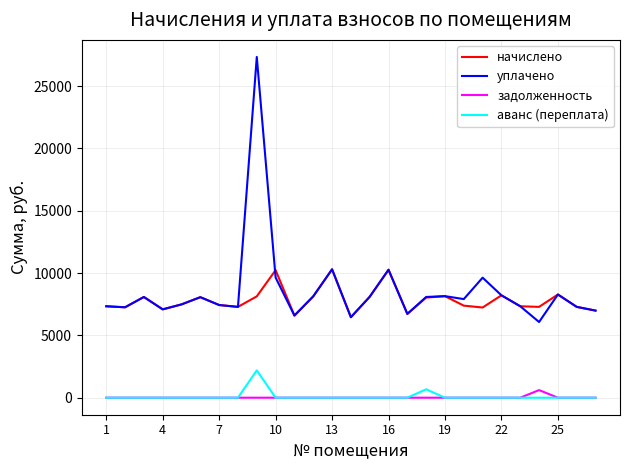

Is this an area chart (filled region under the line)?

No